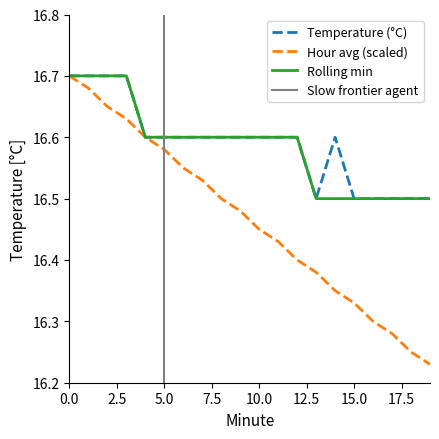

True or false: Hour avg (scaled) and Rolling min cross at least once.

False